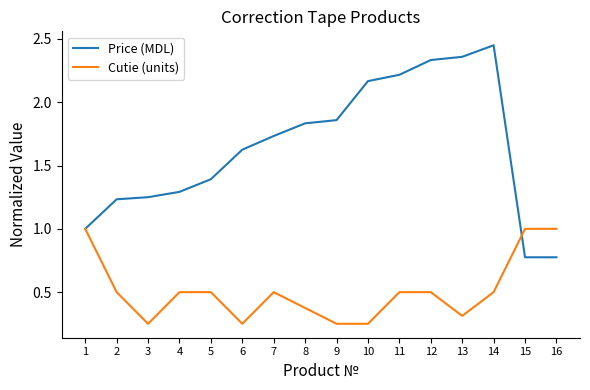

Is the value of Cutie (units) at 14 greater than the value of Price (MDL) at 13?

No